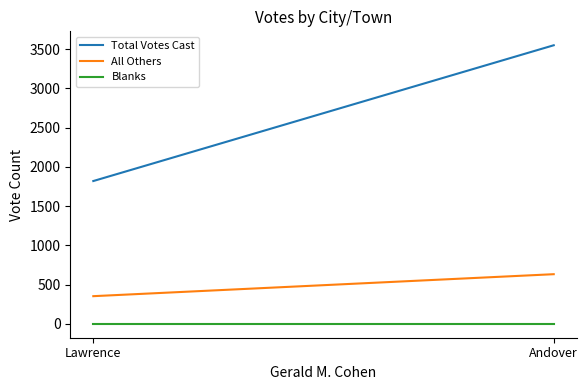

Reading left to right, what are all the values shown in this chart?

Total Votes Cast: 3549	1819
All Others: 632	352
Blanks: 0	0